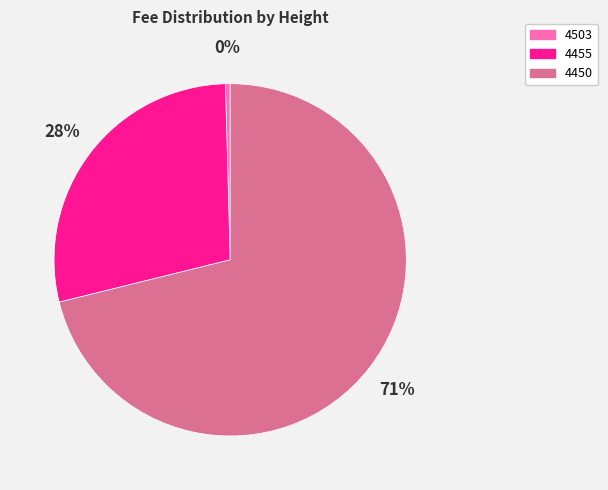

Does 4455 account for over 50% of the chart?

No